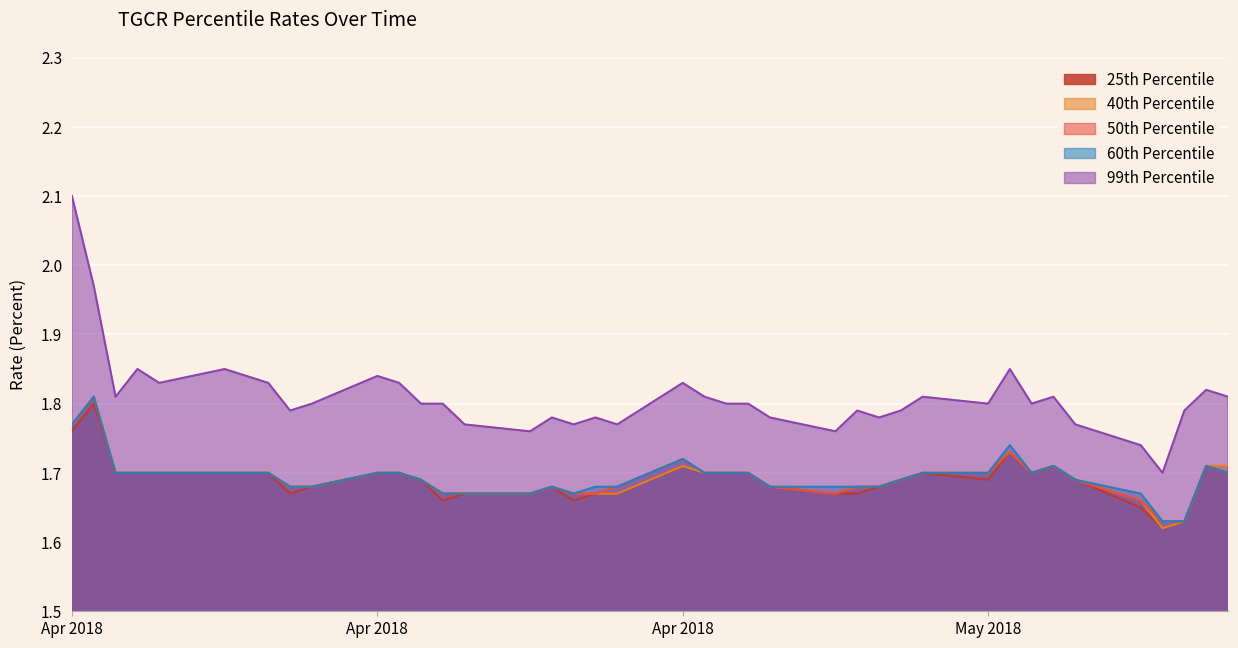

List the series in order of their peak value, lowest first.

25th Percentile, 40th Percentile, 50th Percentile, 60th Percentile, 99th Percentile